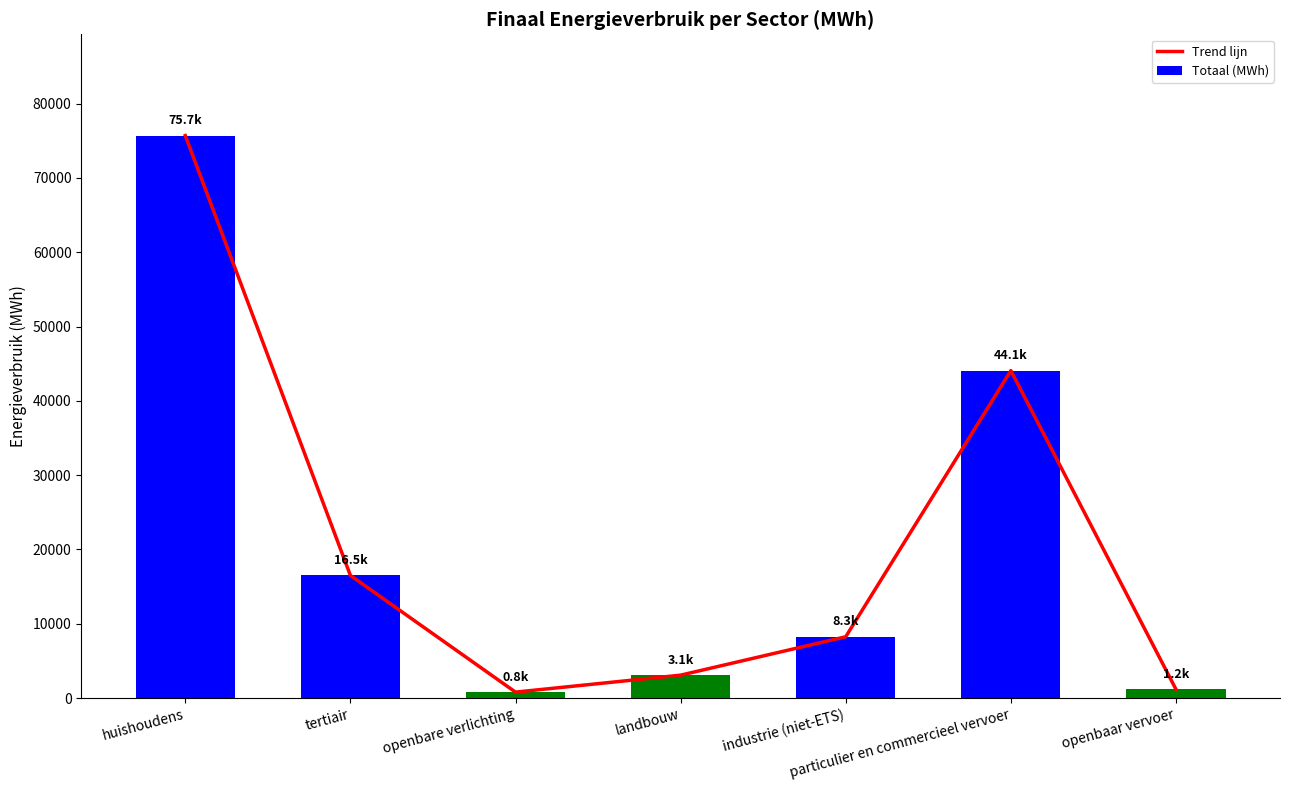

Reading right to left, list all the values displayed in this chart.

Trend lijn: openbaar vervoer=1177.2	particulier en commercieel vervoer=44067.5	industrie (niet-ETS)=8251.9	landbouw=3083.1	openbare verlichting=800.2	tertiair=16503.4	huishoudens=75696.9
Totaal (MWh): openbaar vervoer=1177.2	particulier en commercieel vervoer=44067.5	industrie (niet-ETS)=8251.9	landbouw=3083.1	openbare verlichting=800.2	tertiair=16503.4	huishoudens=75696.9